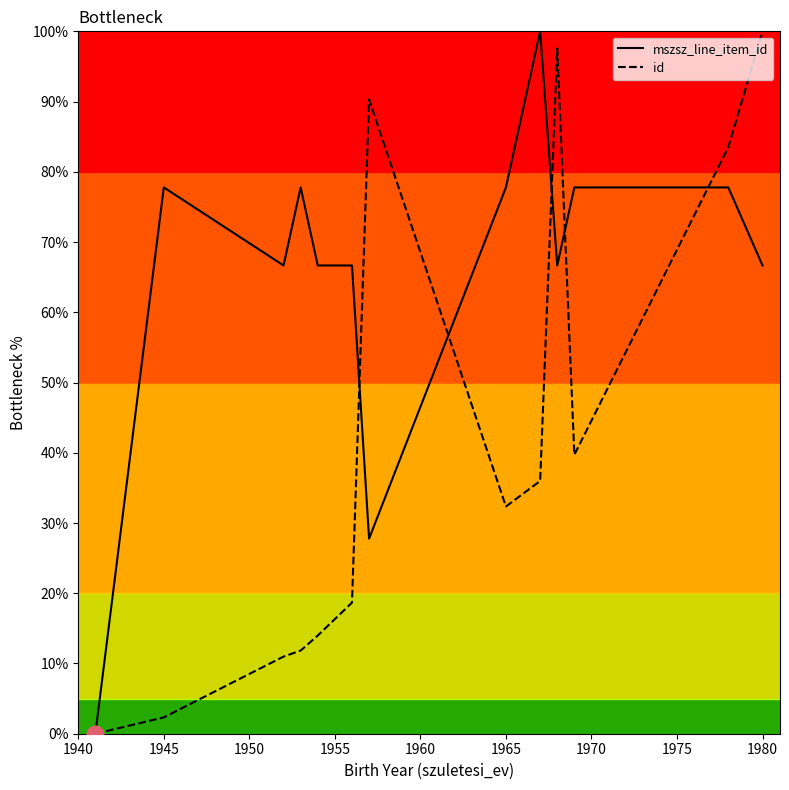

What is the maximum value for mszsz_line_item_id?

100.0